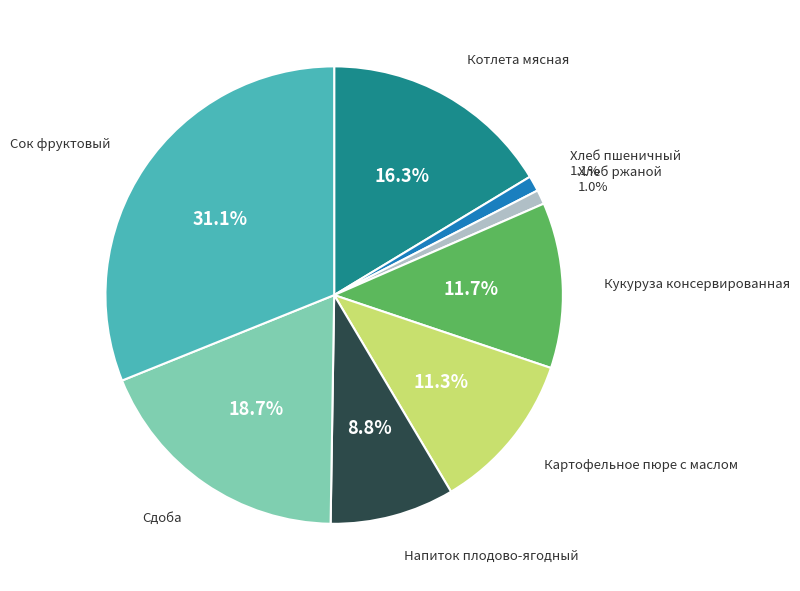

Is there a majority slice in this chart?

No